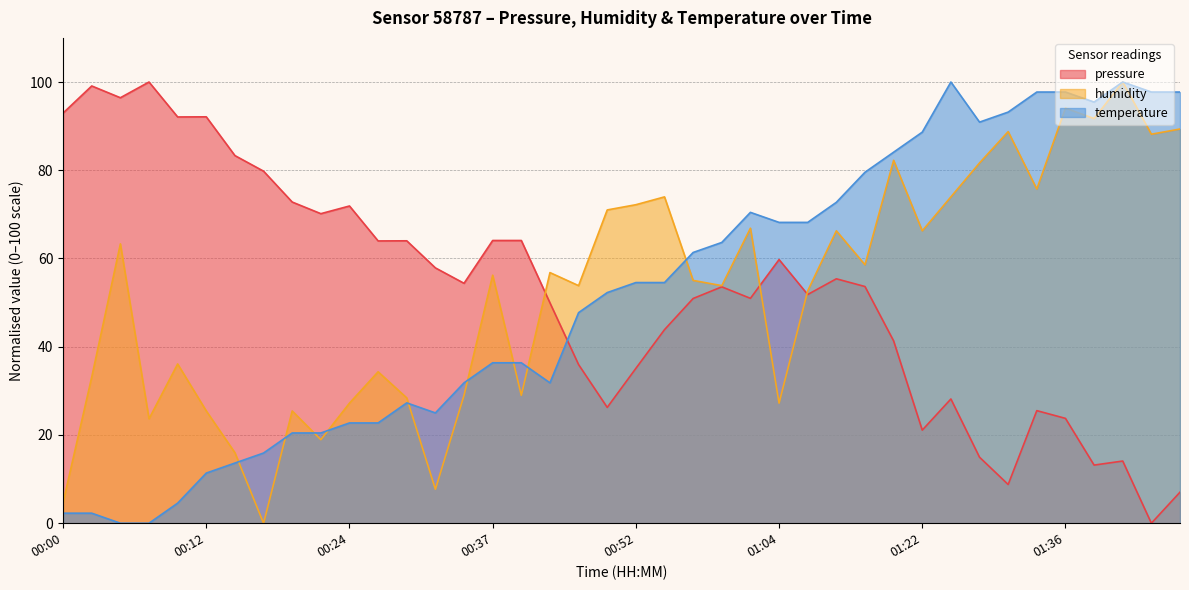

Rank the series by their maximum value, from lowest to highest.

pressure, humidity, temperature